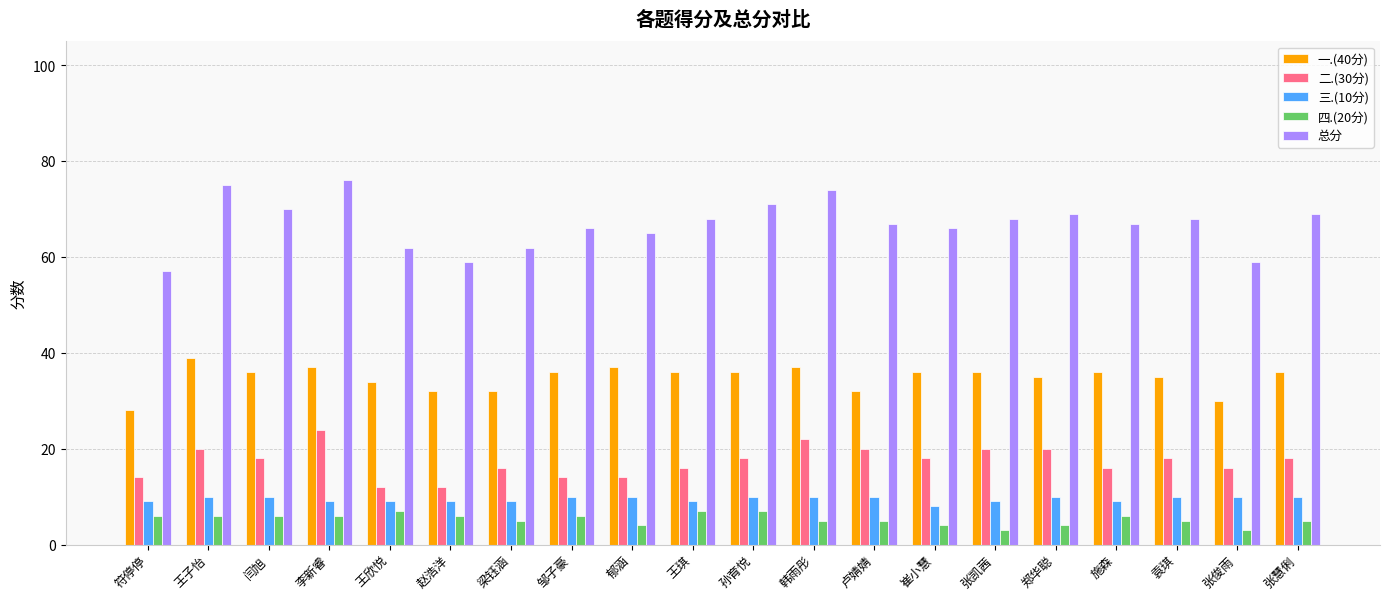

The 四.(20分) series shows 5 at 张慧俐. True or false?

True